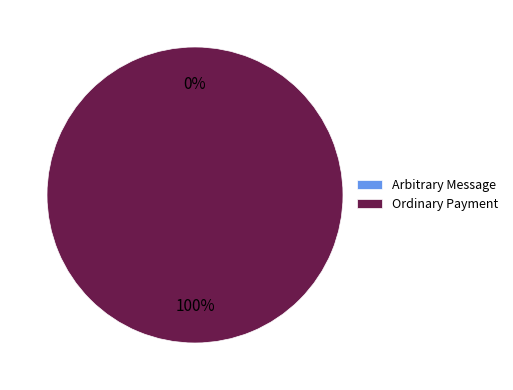

What is the change in value from Arbitrary Message to Ordinary Payment?

+1